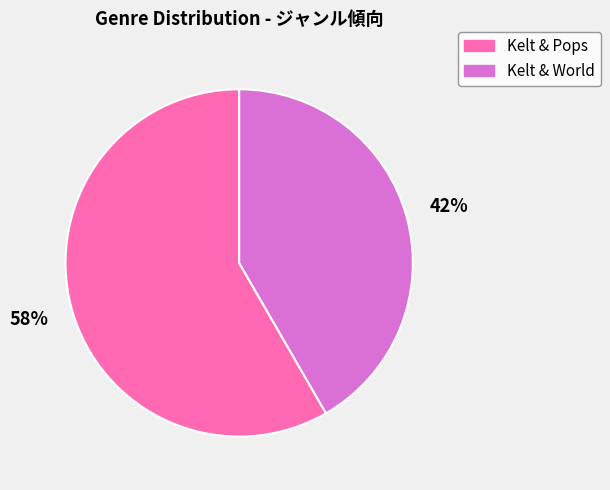

How many segments does this pie chart have?

2